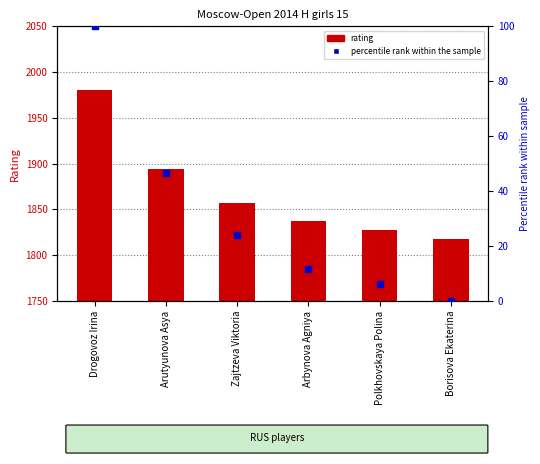

What is the change in value from Drogovoz Irina to Borisova Ekaterina?

-100.0